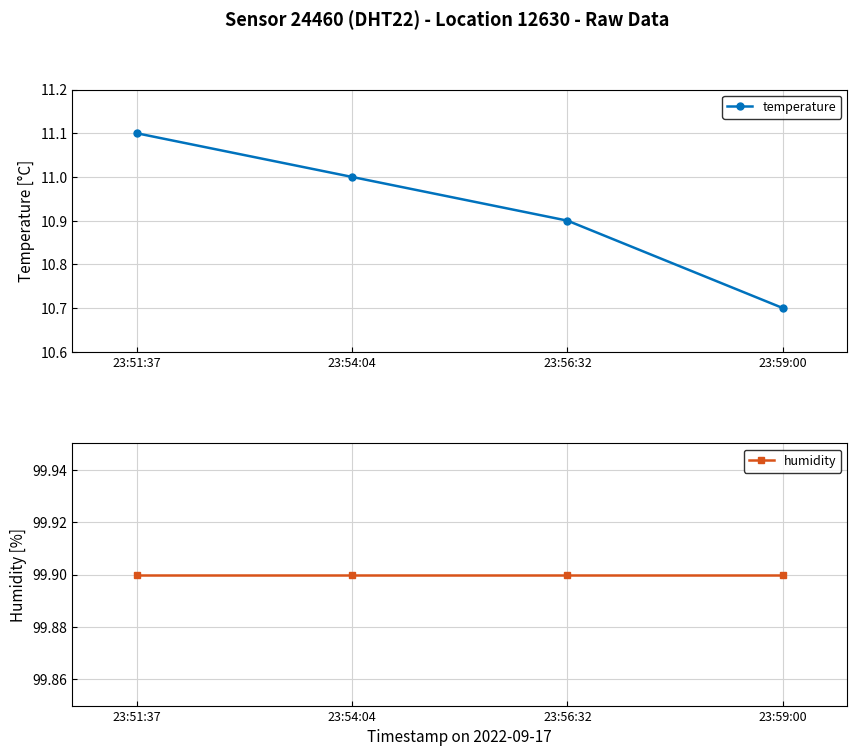

What is the sum of the temperature values at 23:51:37 and 23:59:00?

21.8